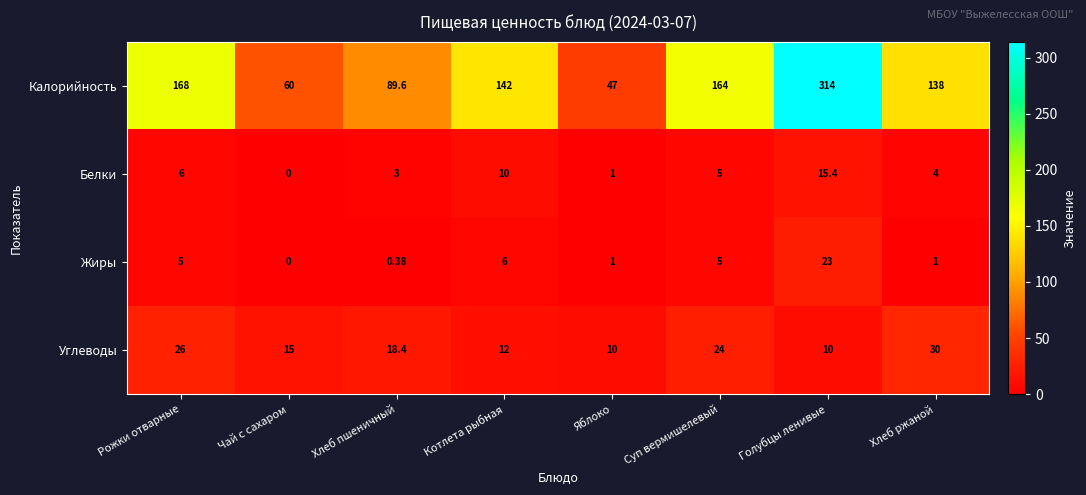

Which category has the lowest value across all series?

Чай с сахаром